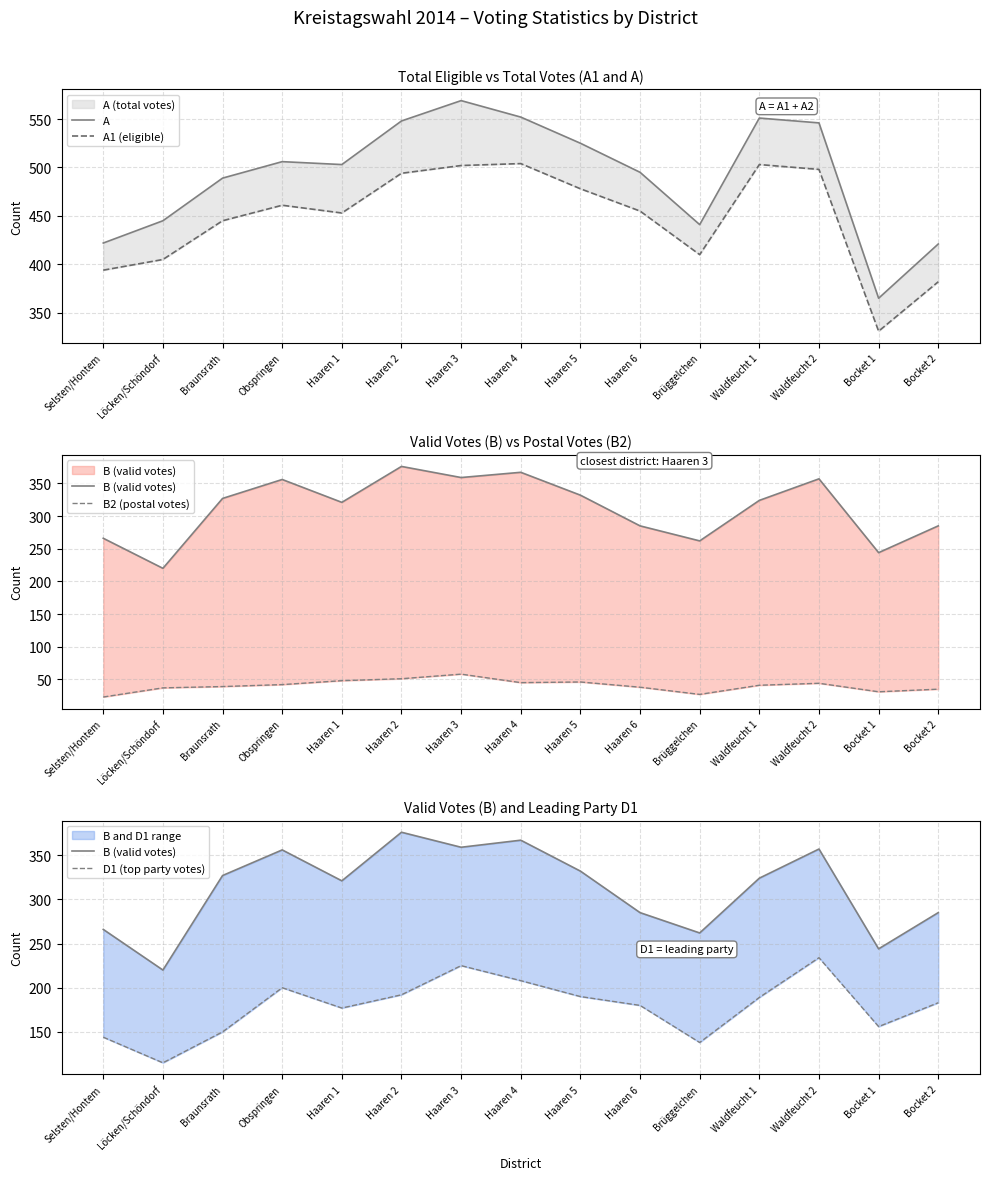

How many lines are shown in the chart?

5